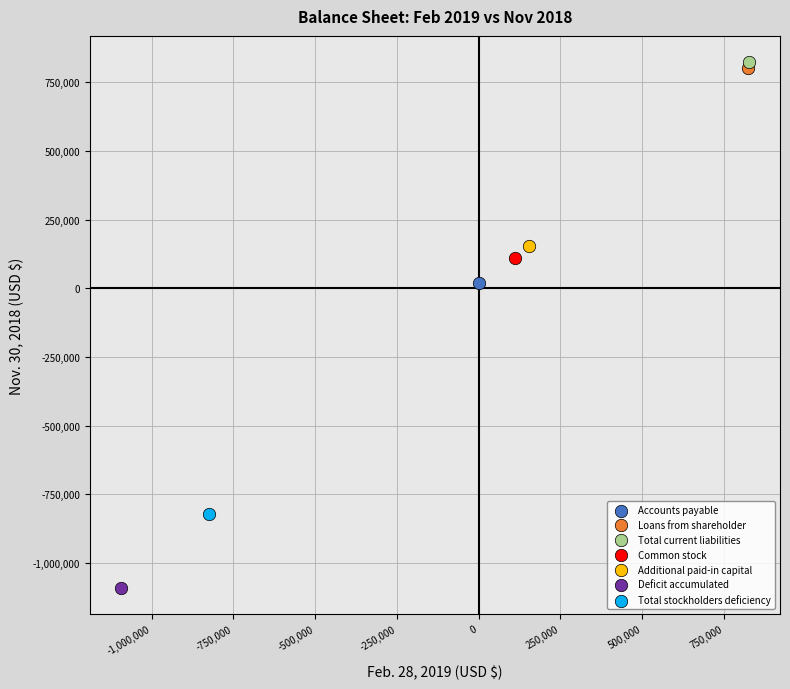

What are all the series names shown in the legend?

Accounts payable, Loans from shareholder, Total current liabilities, Common stock, Additional paid-in capital, Deficit accumulated, Total stockholders deficiency